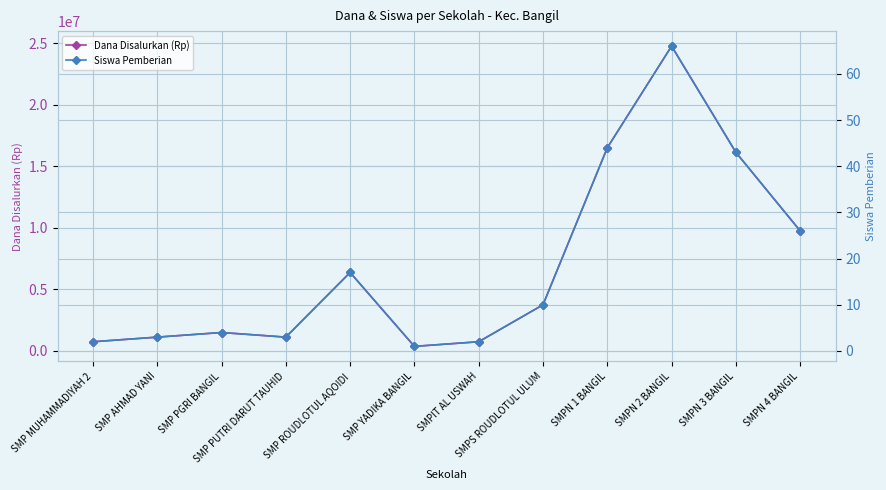

What is the sum of all Siswa Pemberian values?

221